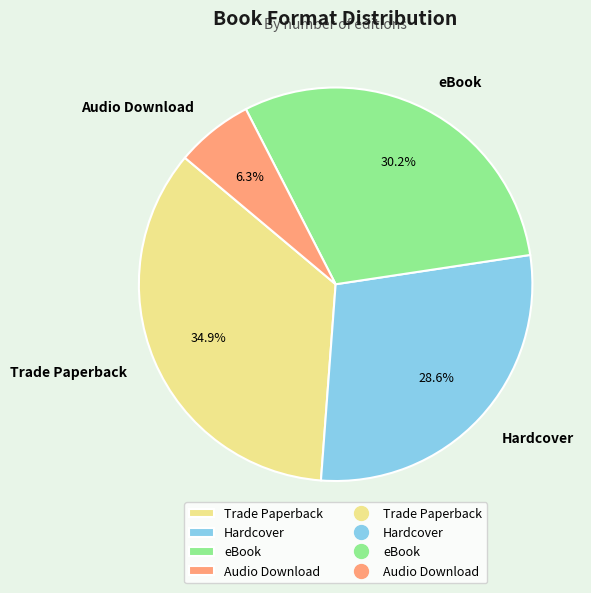

Between Trade Paperback and Audio Download, which is larger?

Trade Paperback